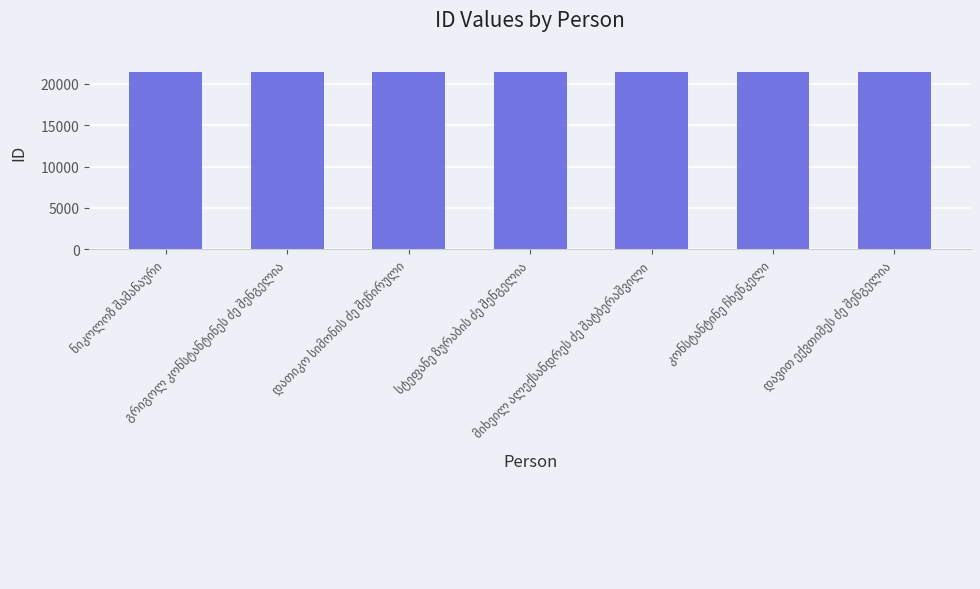

What is the maximum value shown in the chart?

21481